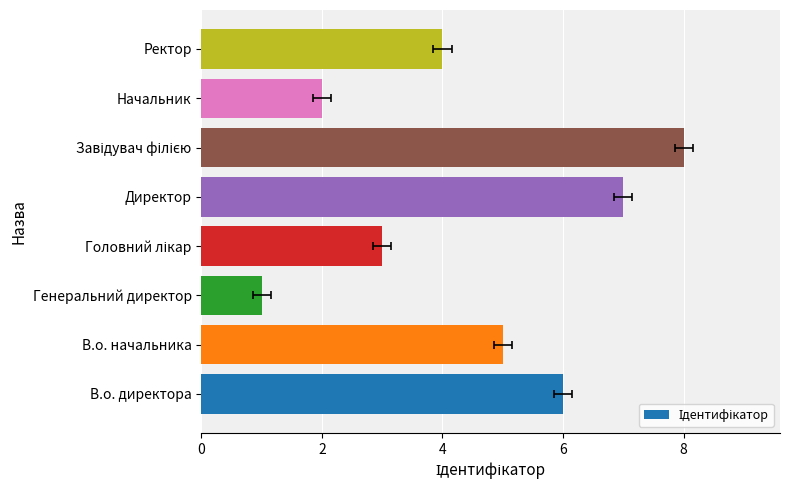

What is the maximum value shown in the chart?

8